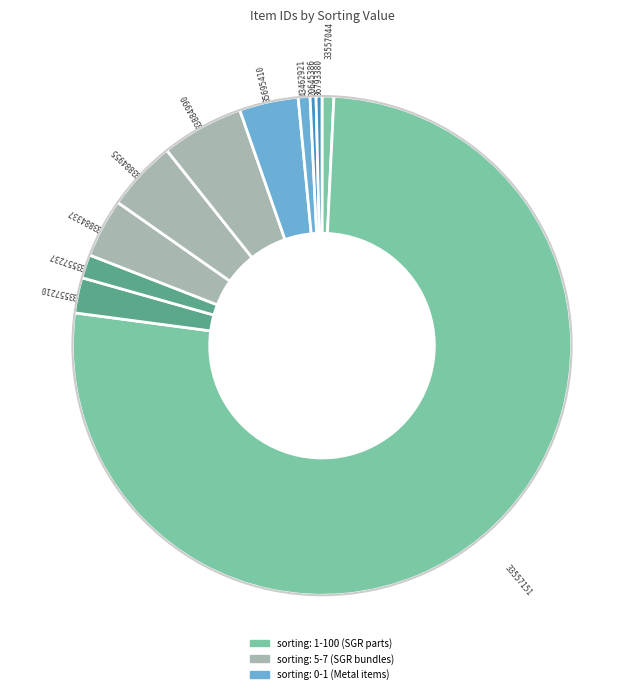

How many slices are in this pie chart?

11